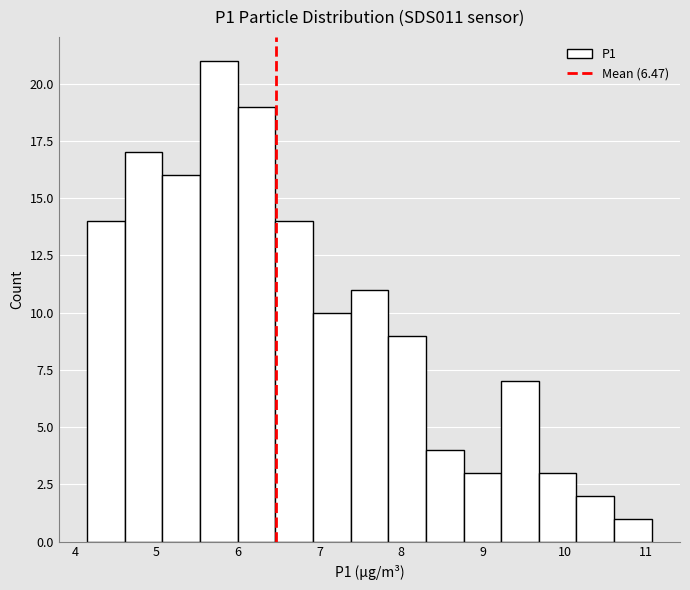

Which range on the x-axis has the tallest bar?

5.5 to 6.0